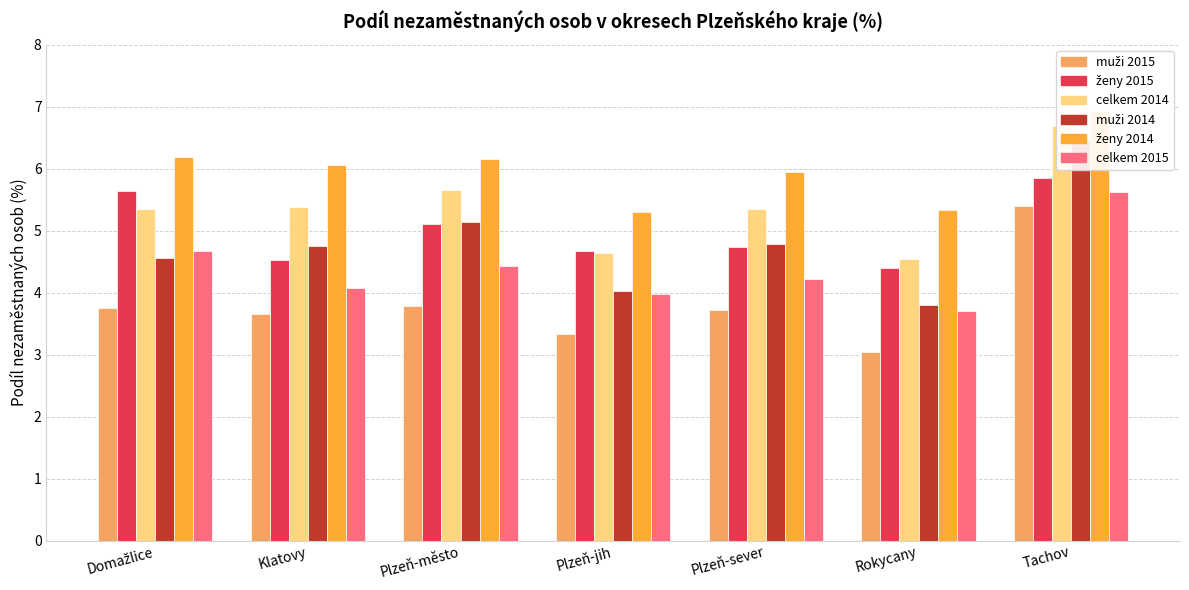

What is the total value across all series at Plzeň-sever?

28.8